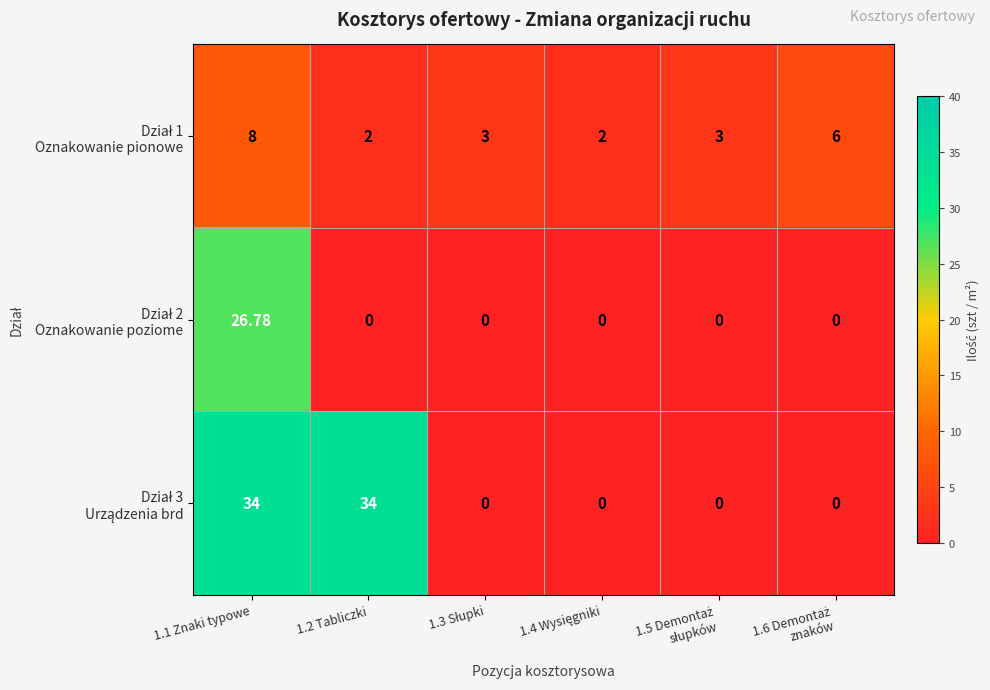

How many categories are shown in the chart?

6